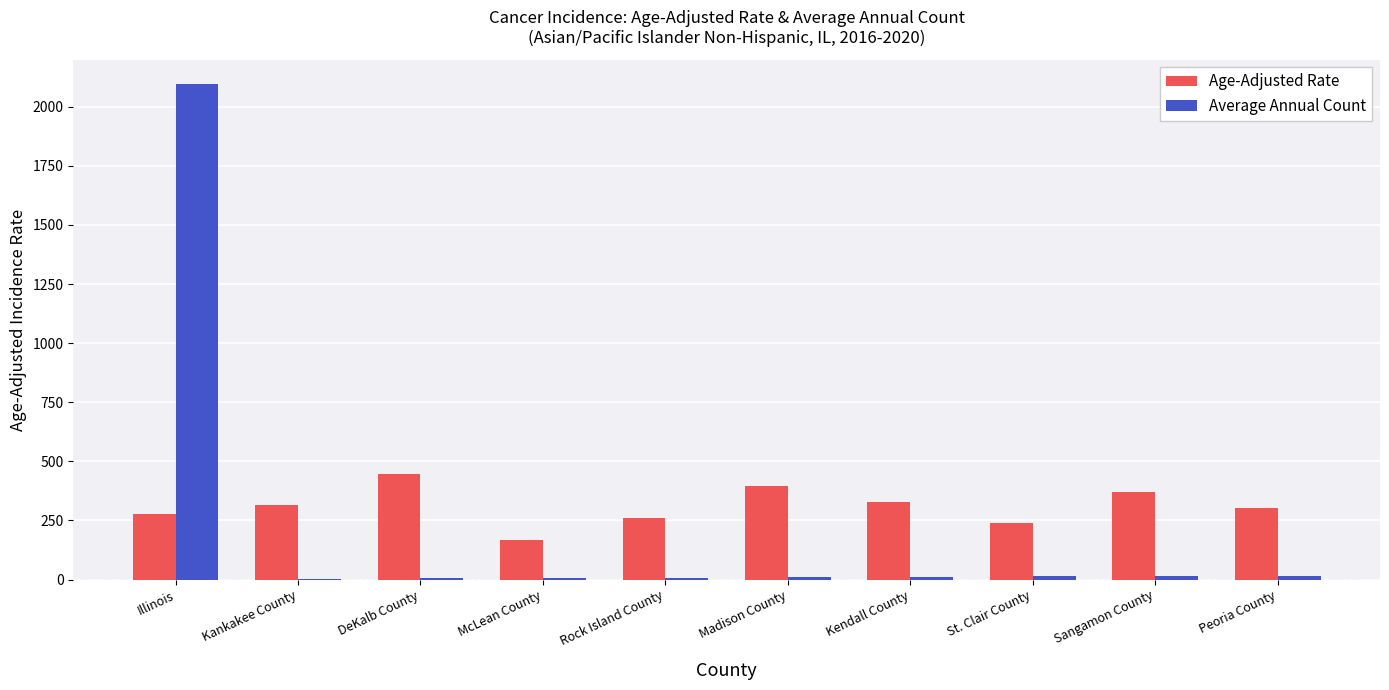

Which series has the largest total across all categories?

Age-Adjusted Rate